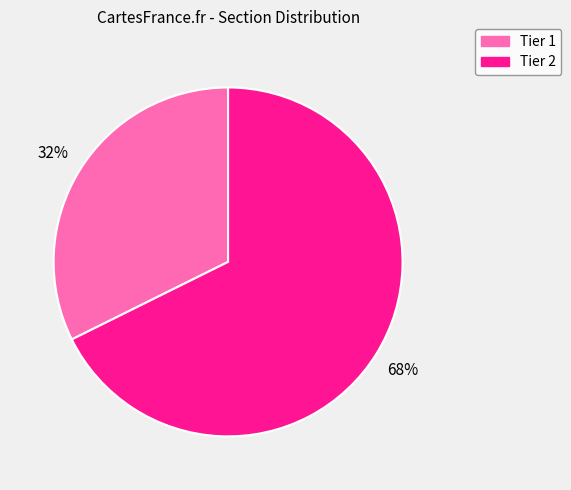

To the nearest percent, what is the average slice percentage?

50%